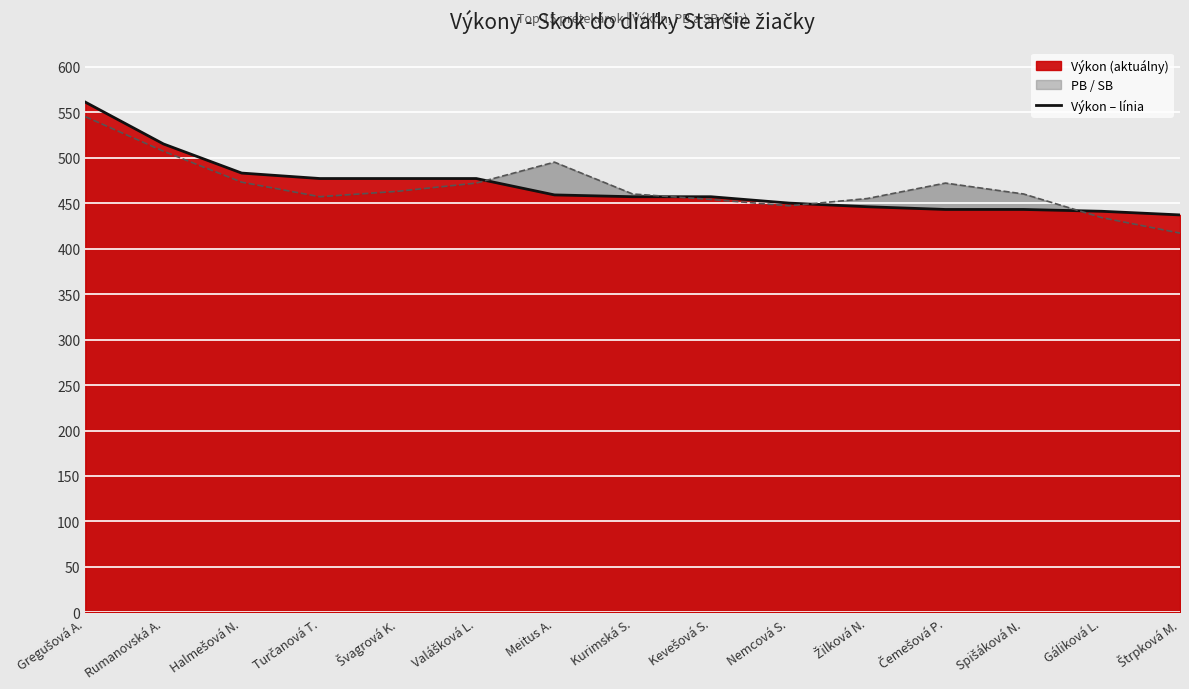

How many values in the Výkon series are below 457?

6